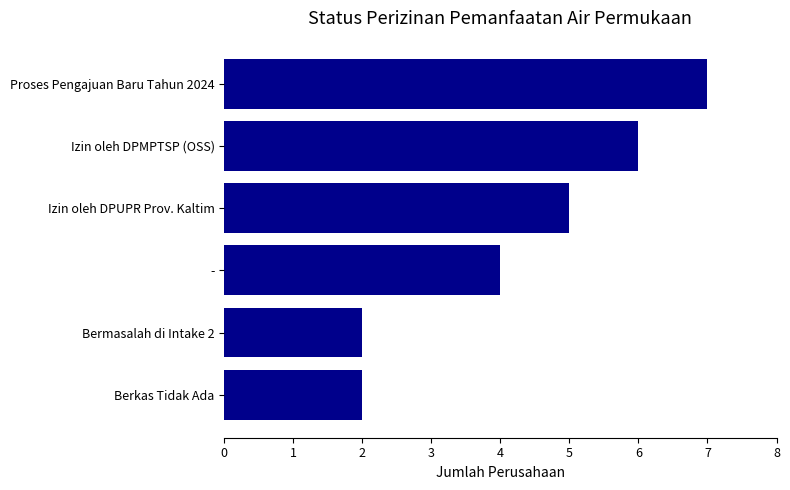

The chart shows a value of 9 at Izin oleh DPUPR Prov. Kaltim. True or false?

False